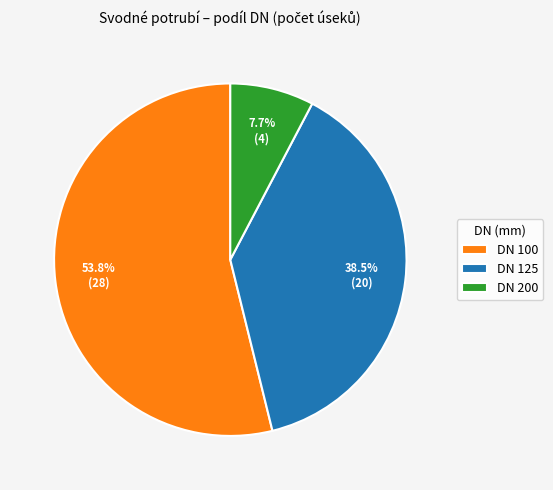

Does DN 100 represent more than half of the total?

Yes